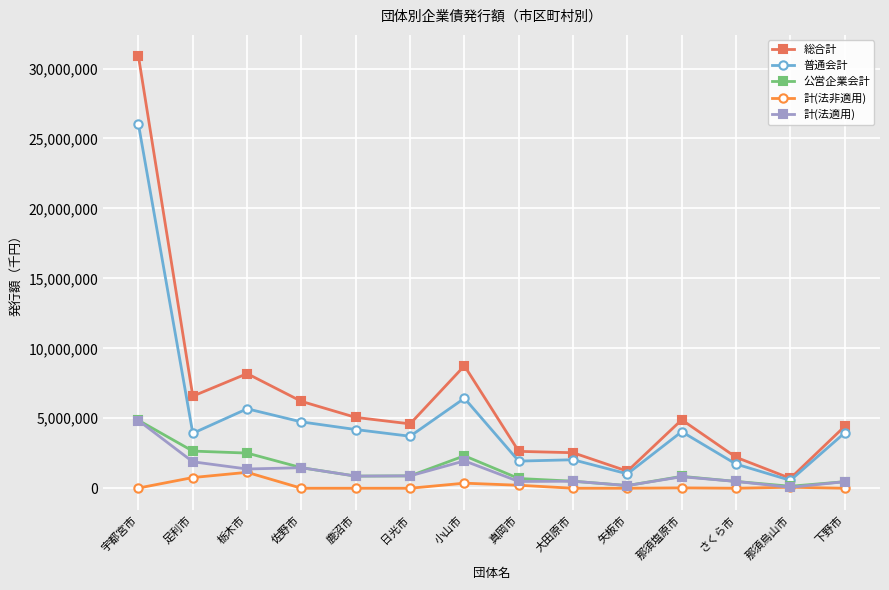

What is the label of the 4th point from the left?

佐野市